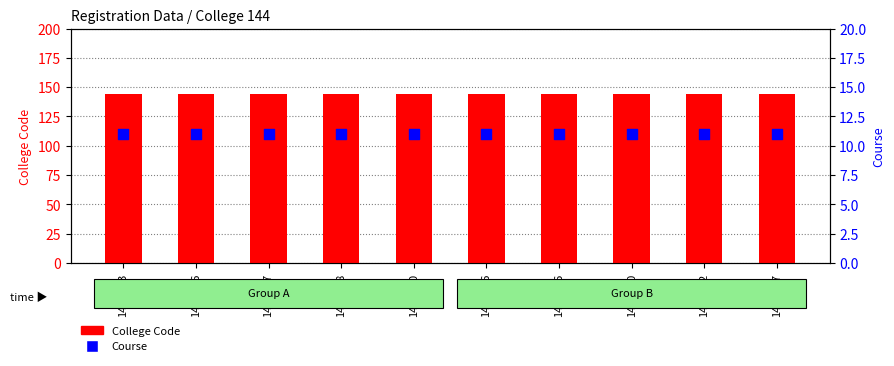

Is the value of Course at 1440337 greater than the value of College Code at 1440043?

No